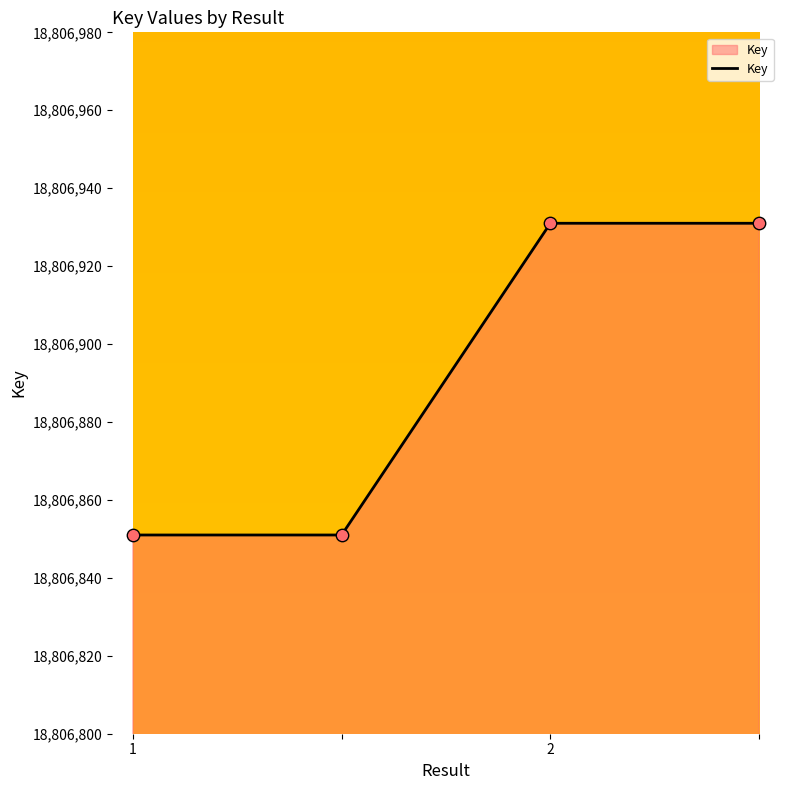

What is the maximum value shown in the chart?

18806931